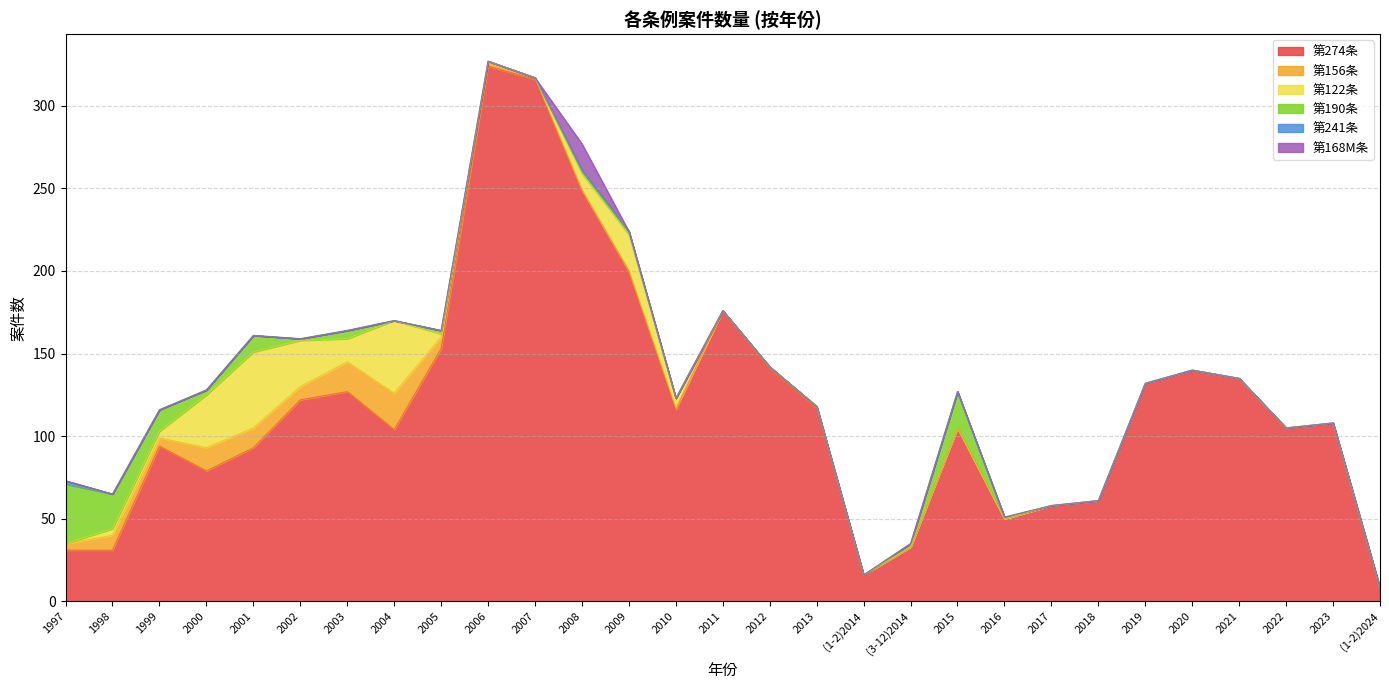

Where do 第156条 and 第190条 first cross each other?

1999 and 2000